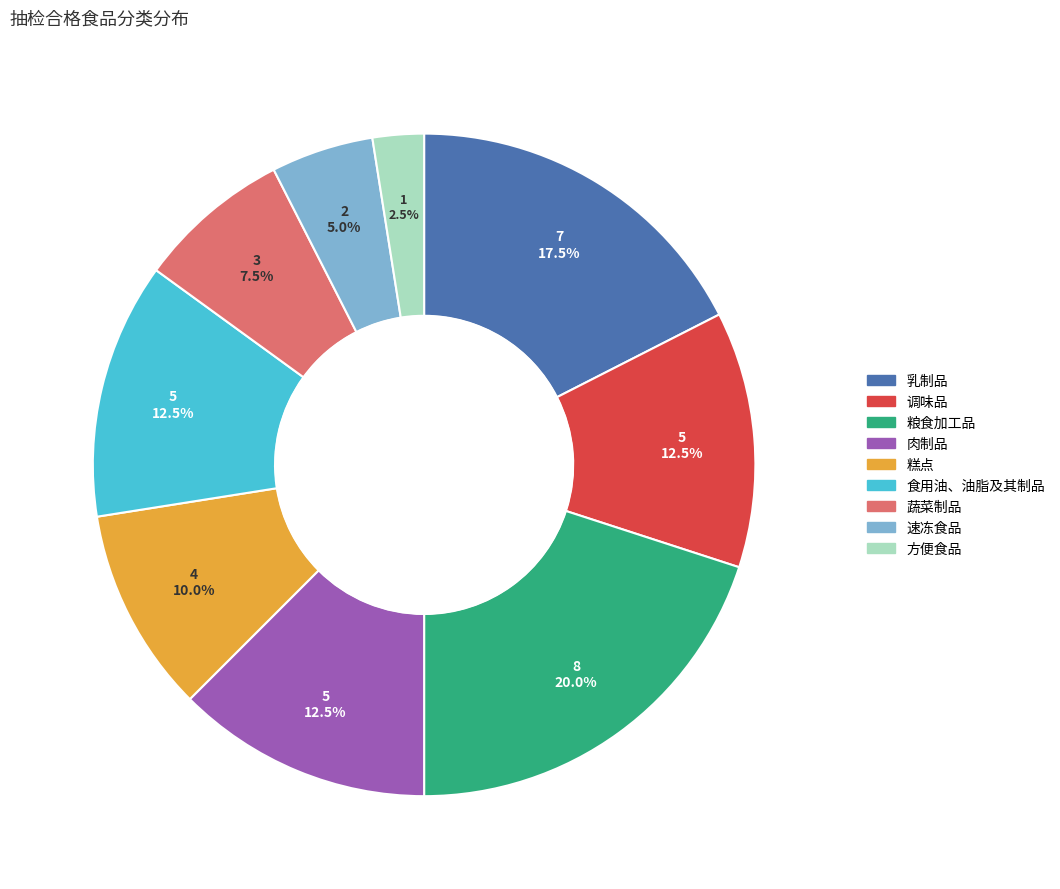

Is 乳制品 the majority of the pie?

No